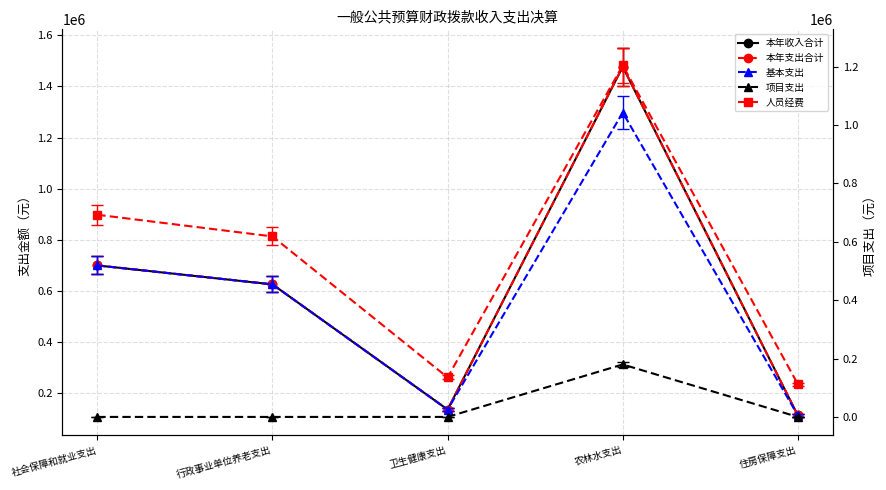

Where is the first local maximum for 人员经费?

农林水支出